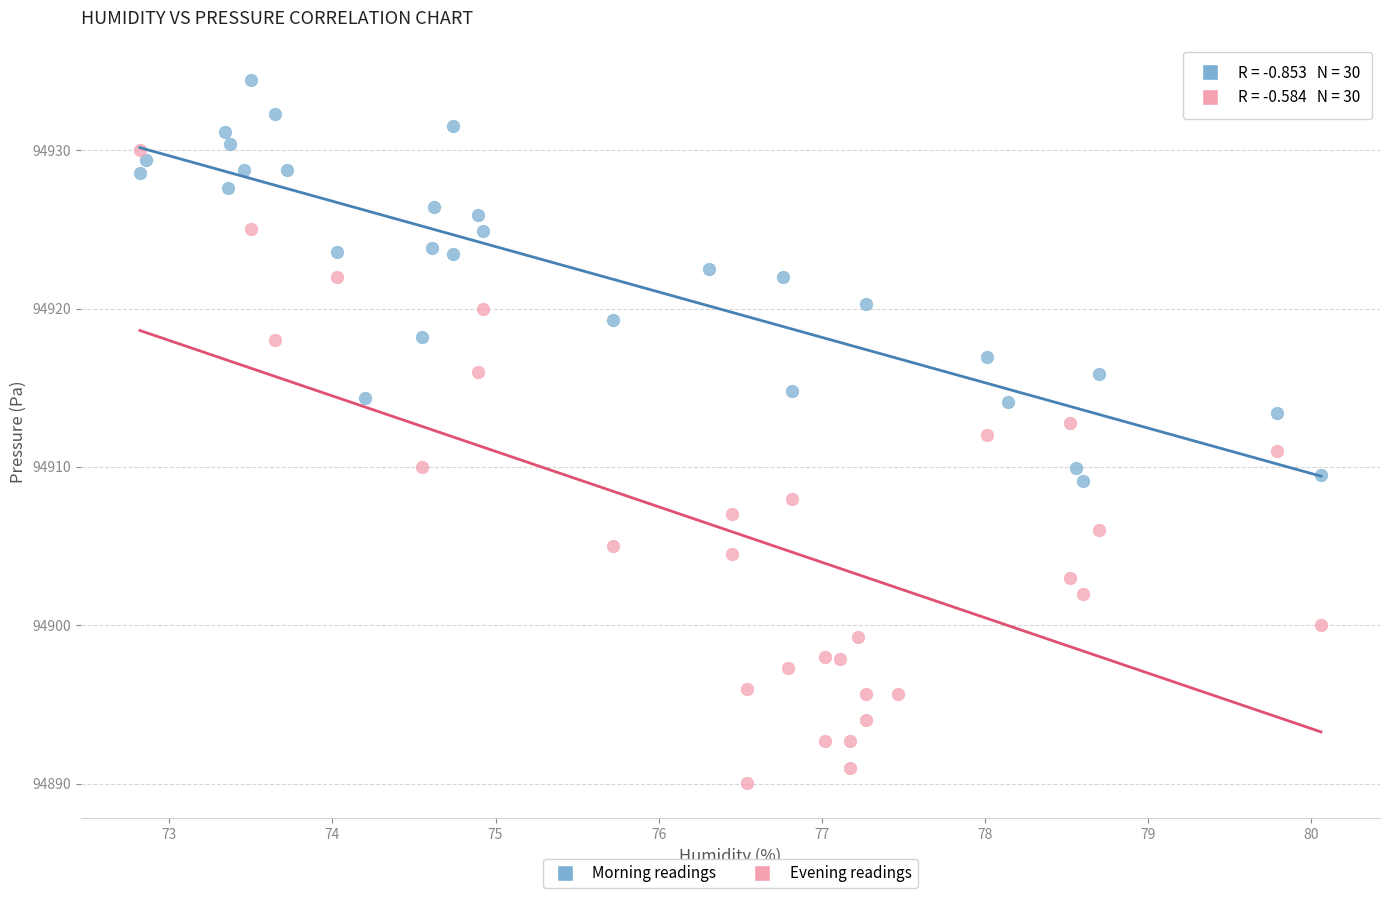

Which series has the largest Y range (max minus min)?

Evening readings